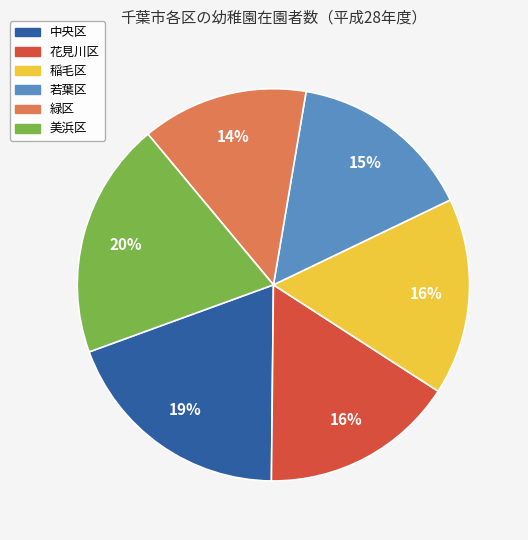

To the nearest percent, what portion does 緑区 represent?

14%